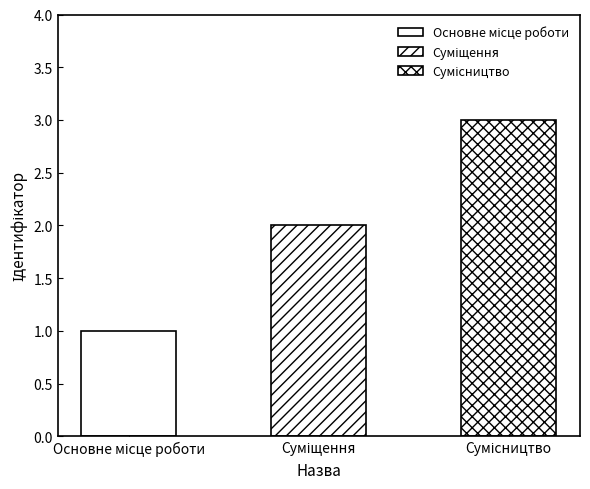

What is the change in value from Основне місце роботи to Сумісництво?

+2